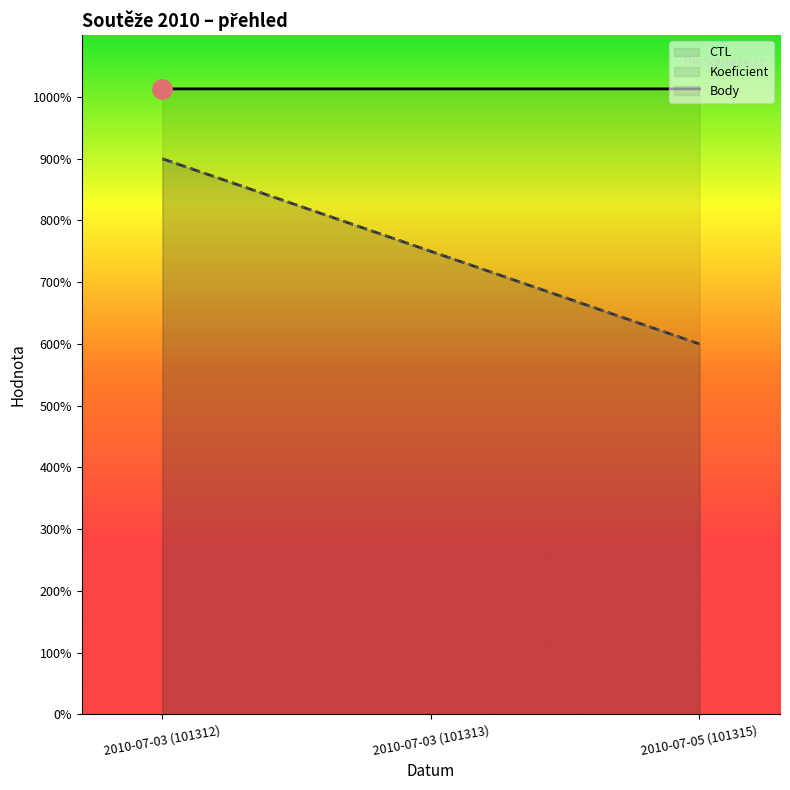

Is it true that Body equals 60000 at 2010-07-05 (101315)?

True